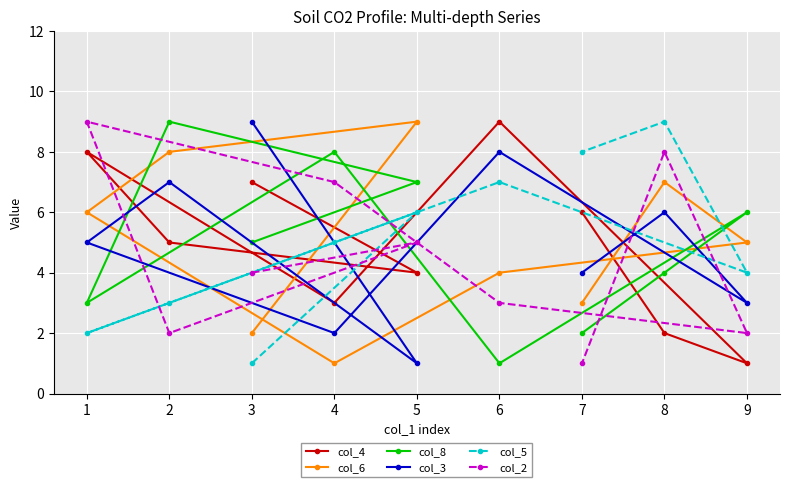

How many times do col_2 and col_4 cross each other?

6